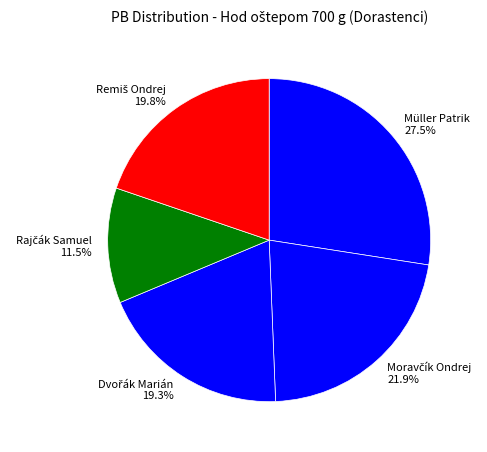

Does Müller Patrik 27.5% account for over 50% of the chart?

No